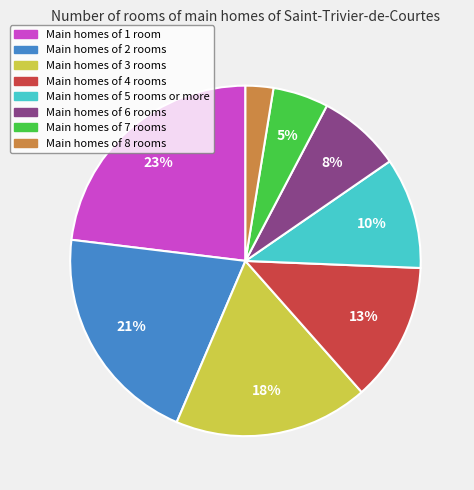

Is there a majority slice in this chart?

No